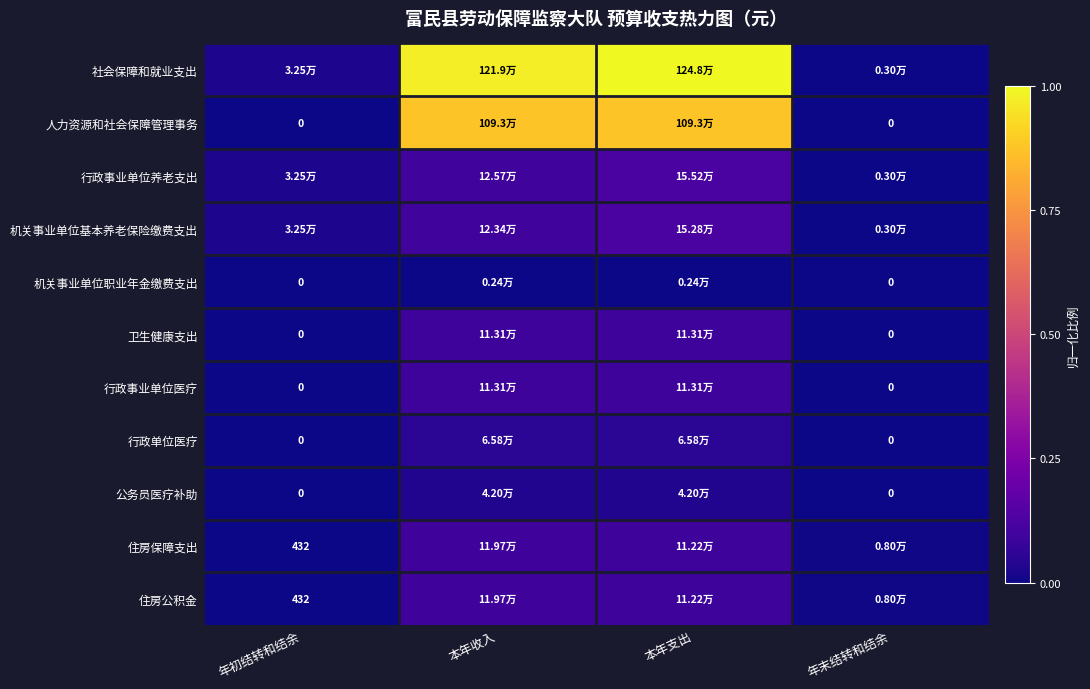

At which category does the chart reach its minimum across all series?

年初结转和结余